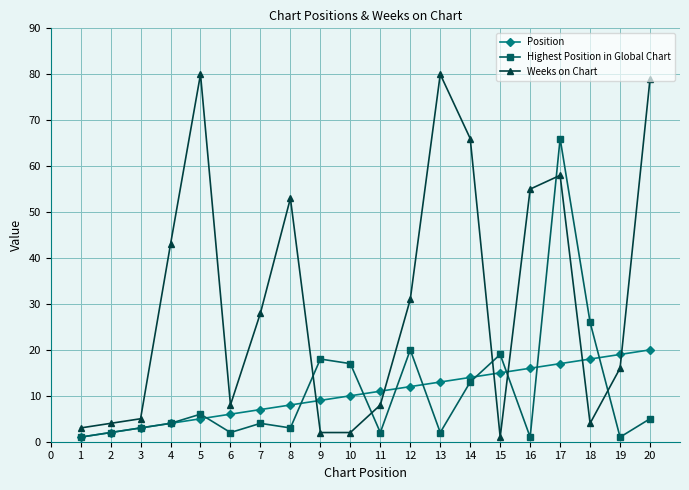

Which series changed the most between 3 and 8?

Weeks on Chart